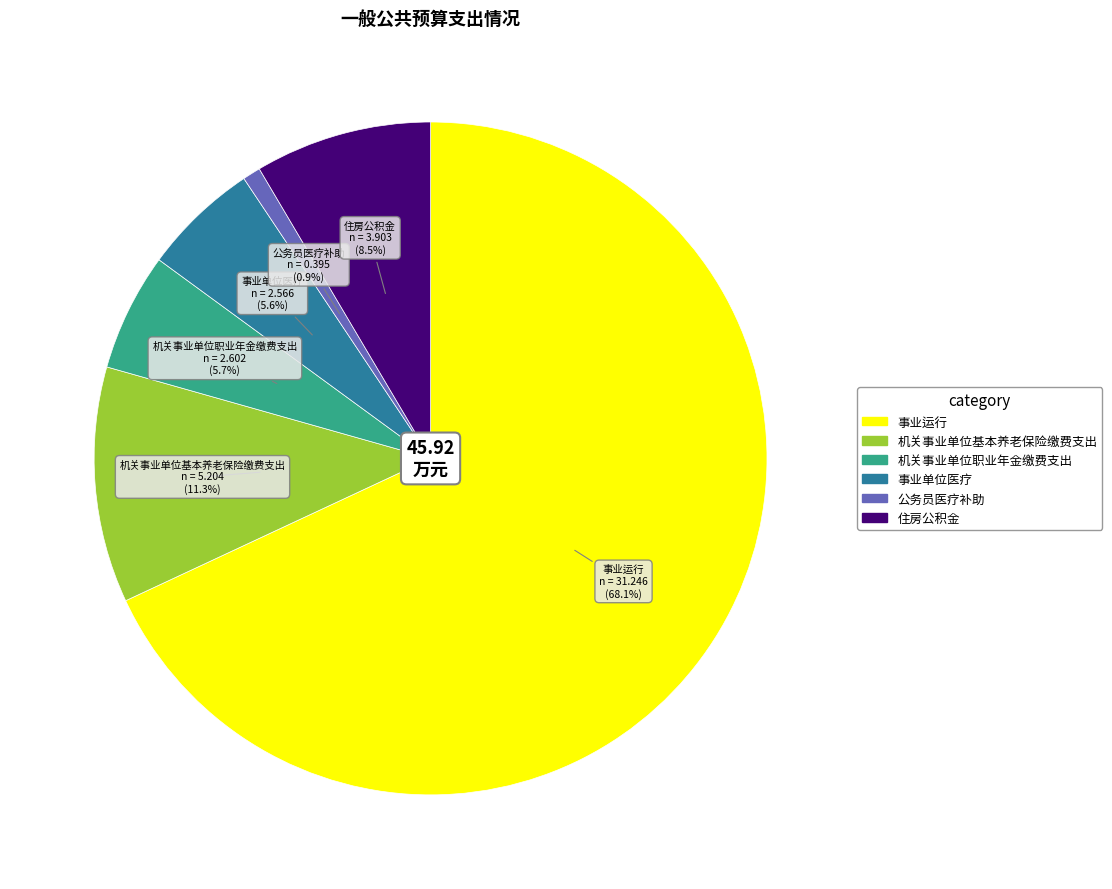

What is the largest slice in the pie chart?

事业运行